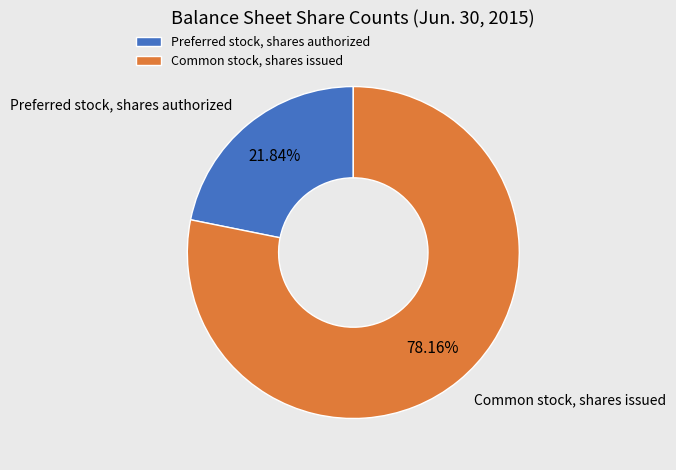

Is it true that Common stock, shares issued is 78% of the pie?

True